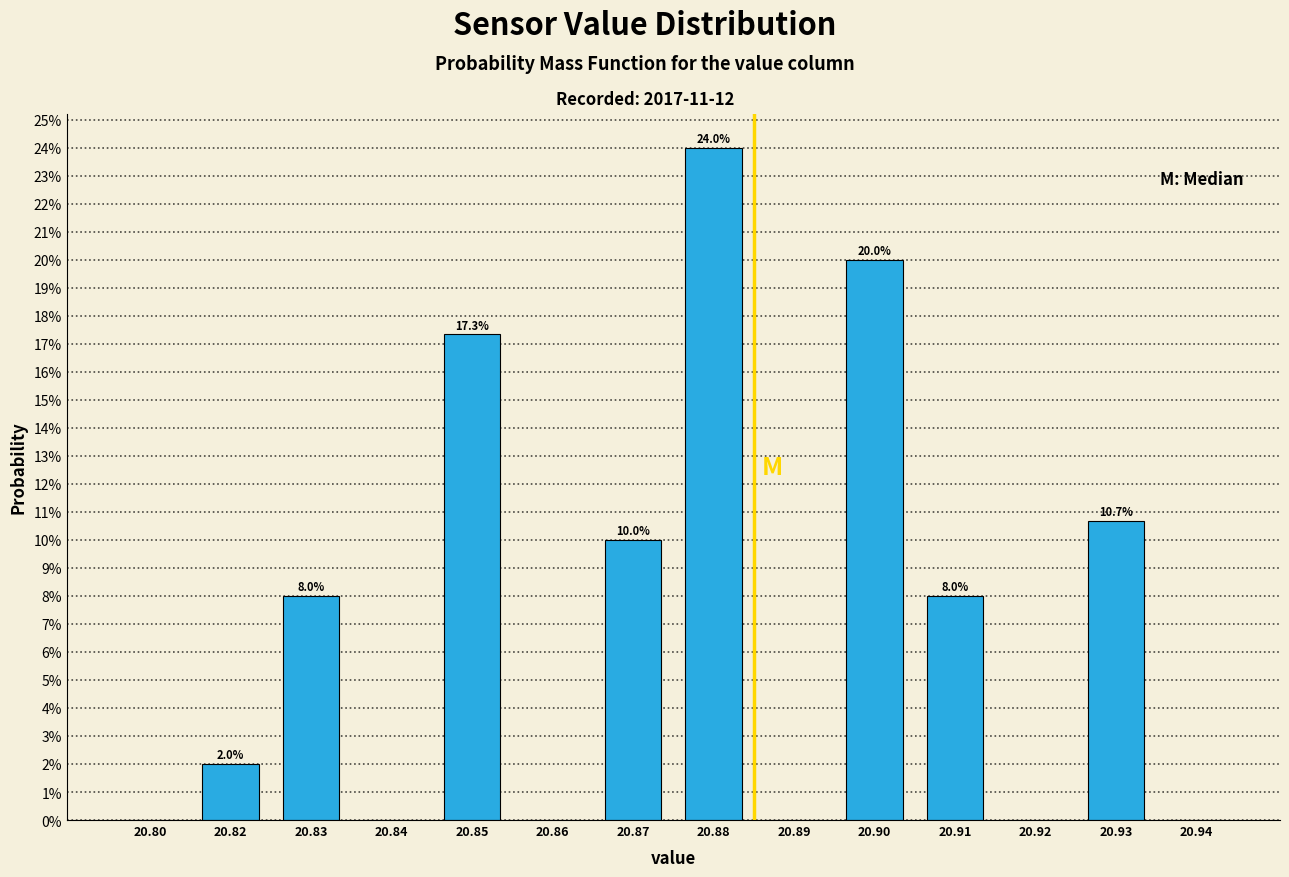

Are the bars horizontal?

No